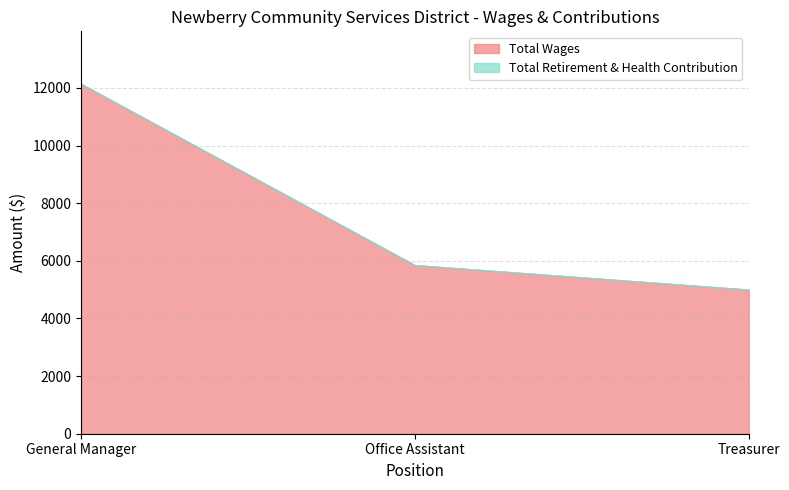

What is the difference between the highest and lowest values at Treasurer?

5000